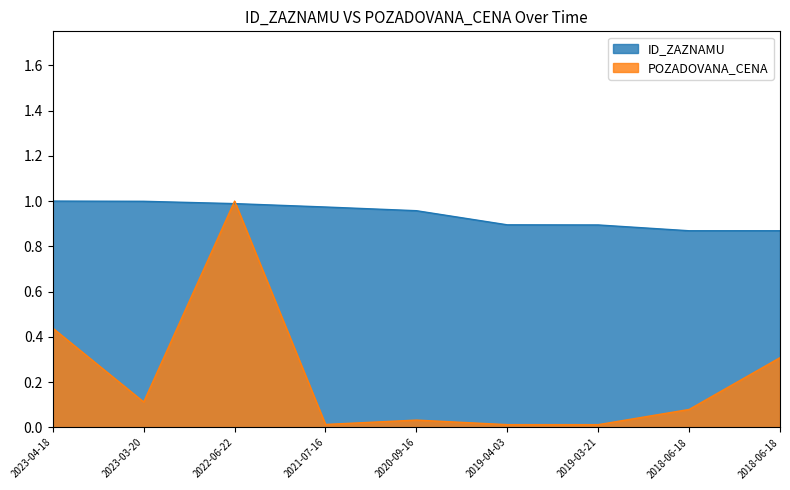

How many interior local valleys does the POZADOVANA_CENA series have?

3